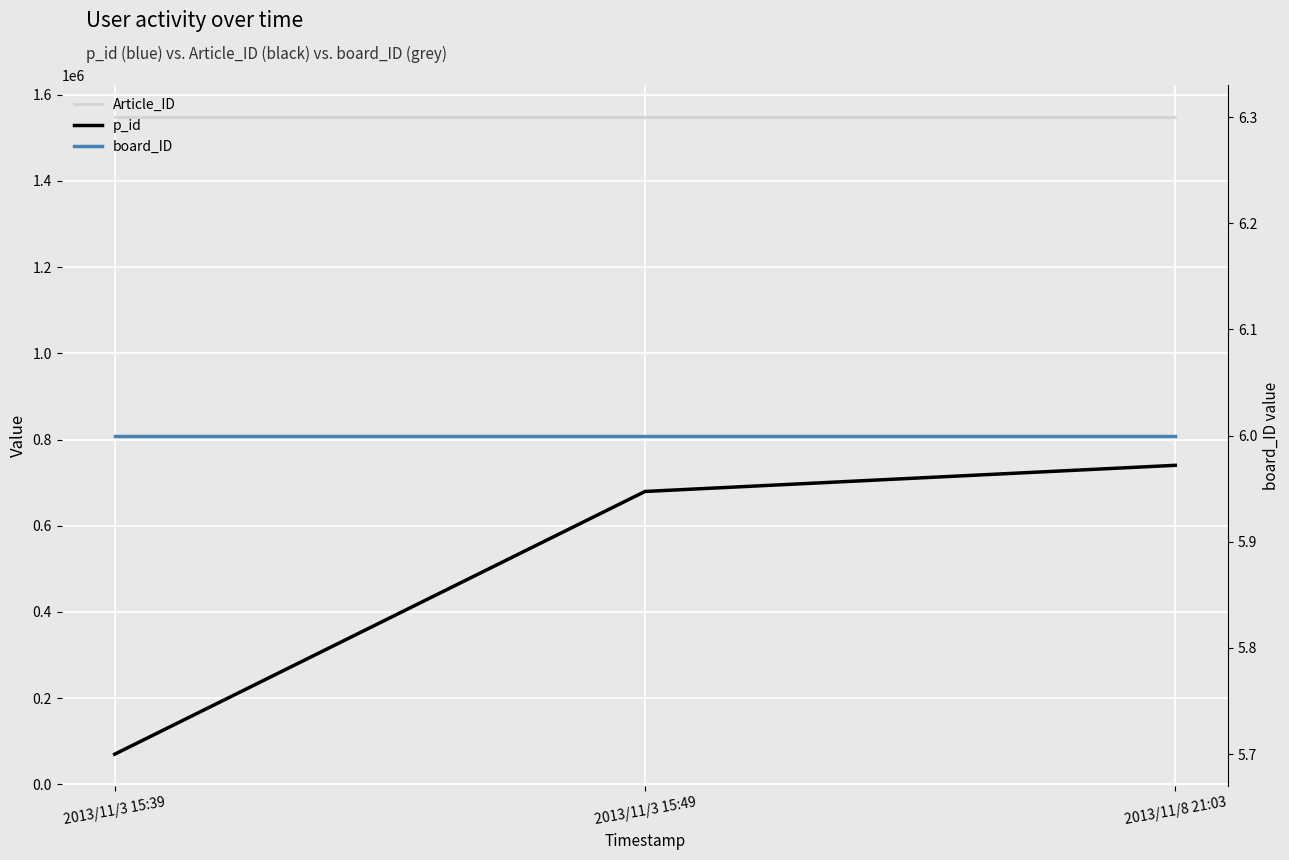

What is the greatest value displayed?

1548116